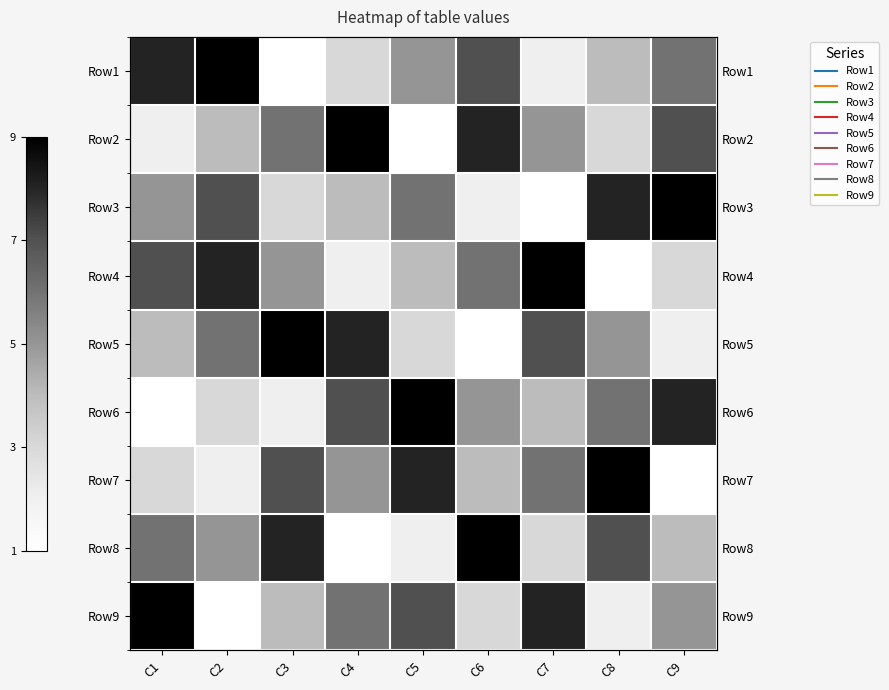

How many values in the Row7 series exceed 5?

4